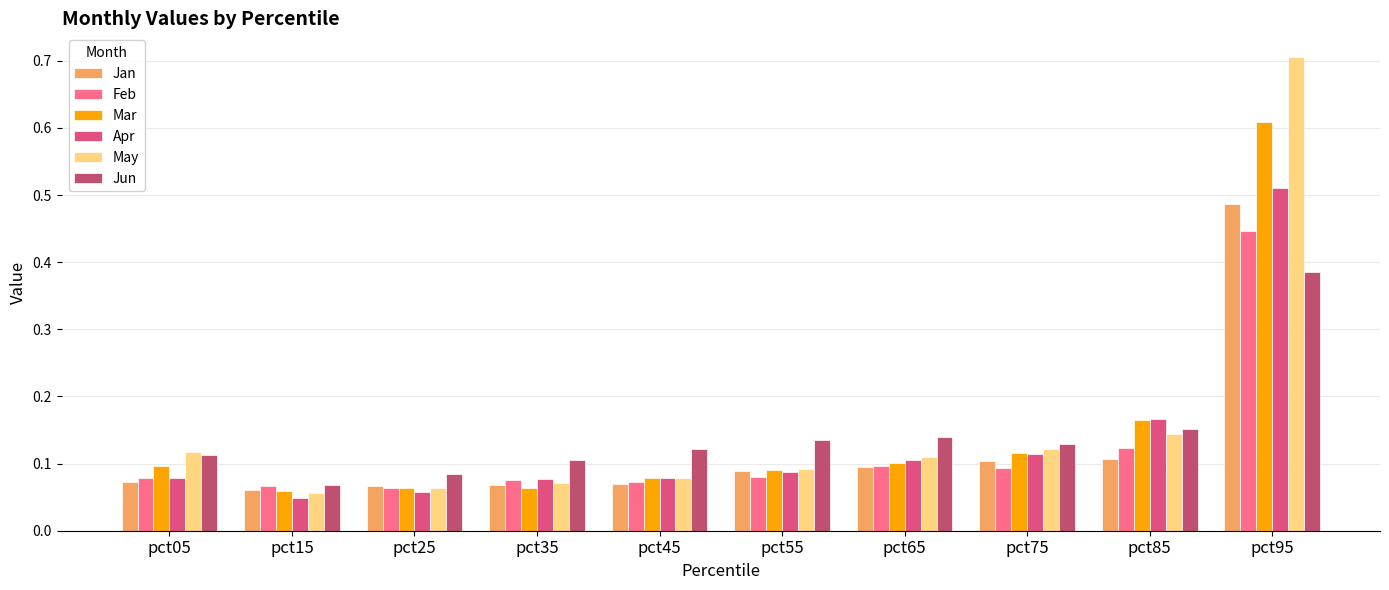

Which series has the largest range (max minus min)?

May